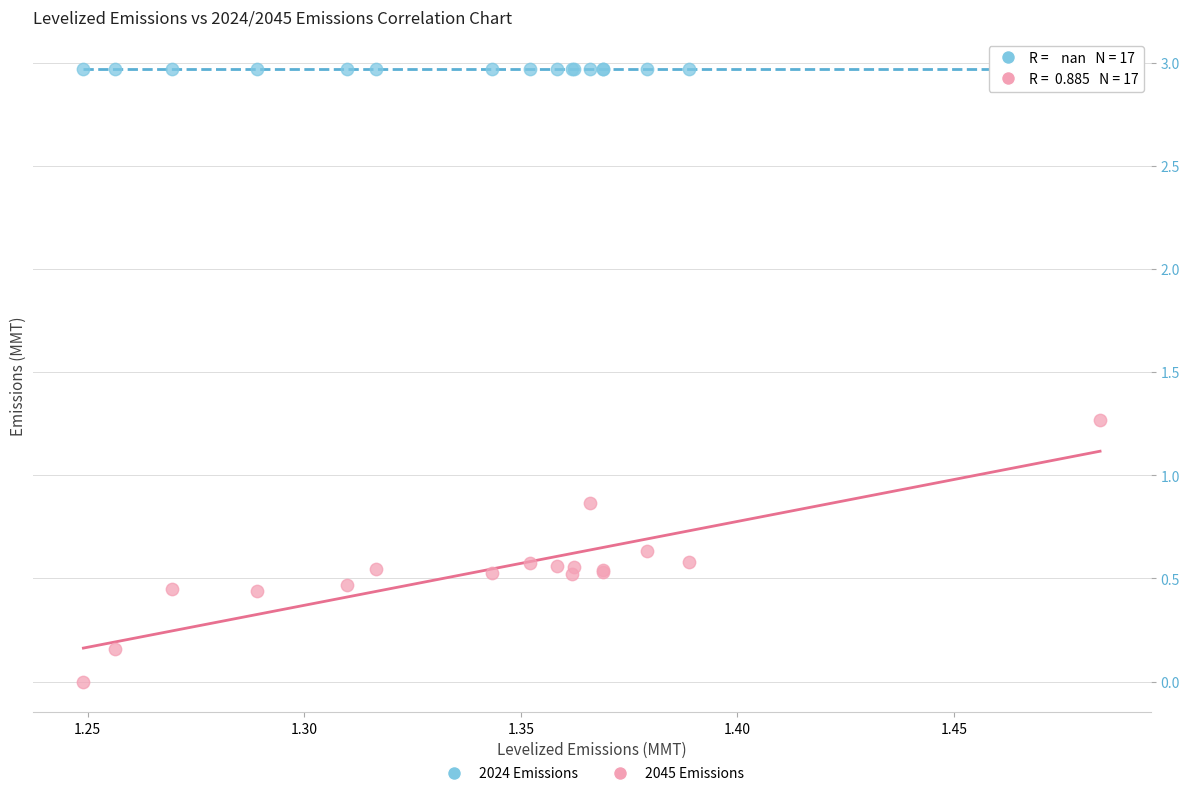

Which series contains the highest Y value?

2024 Emissions